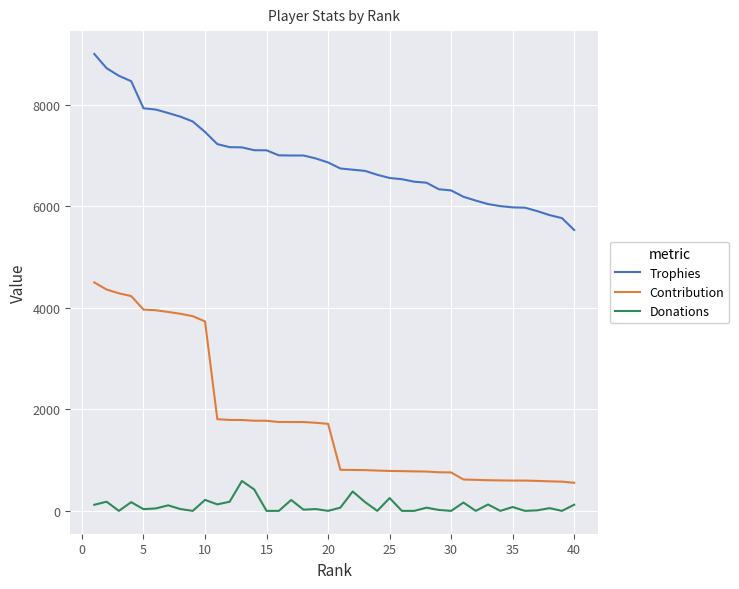

How many lines are shown in the chart?

3